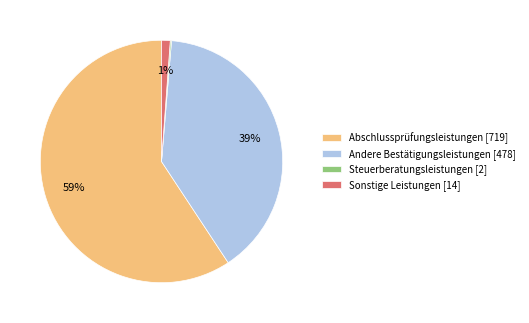

Is the sum of Andere Bestätigungsleistungen [478] and Sonstige Leistungen [14] greater than half?

No